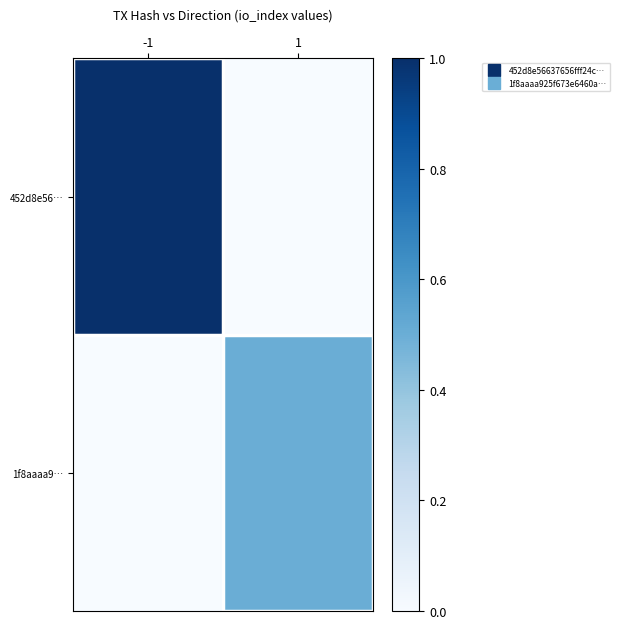

At which category is the sum across all series the highest?

-1